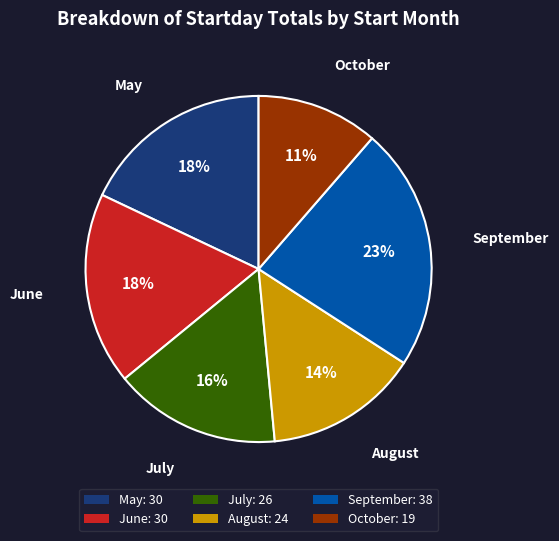

To the nearest percent, what is the average slice percentage?

17%